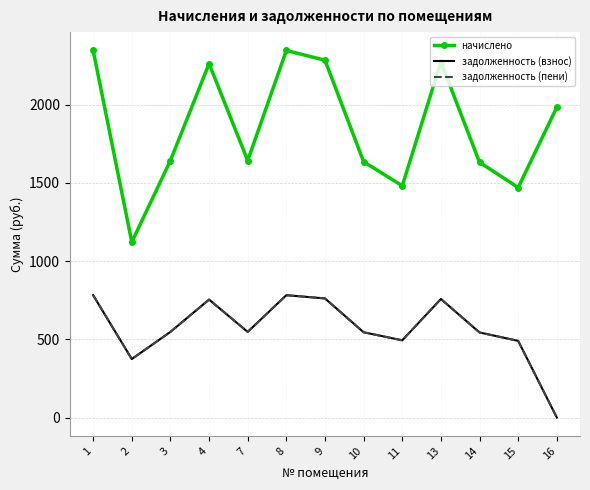

Where is начислено nearest to the value 1734?

3